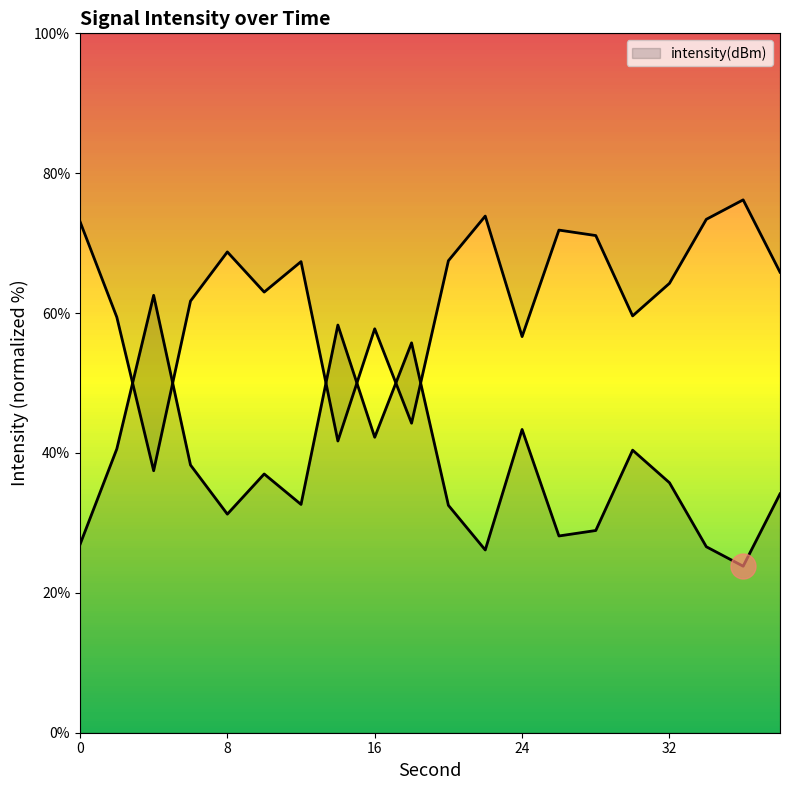

At which label does the data first exceed 35?

2